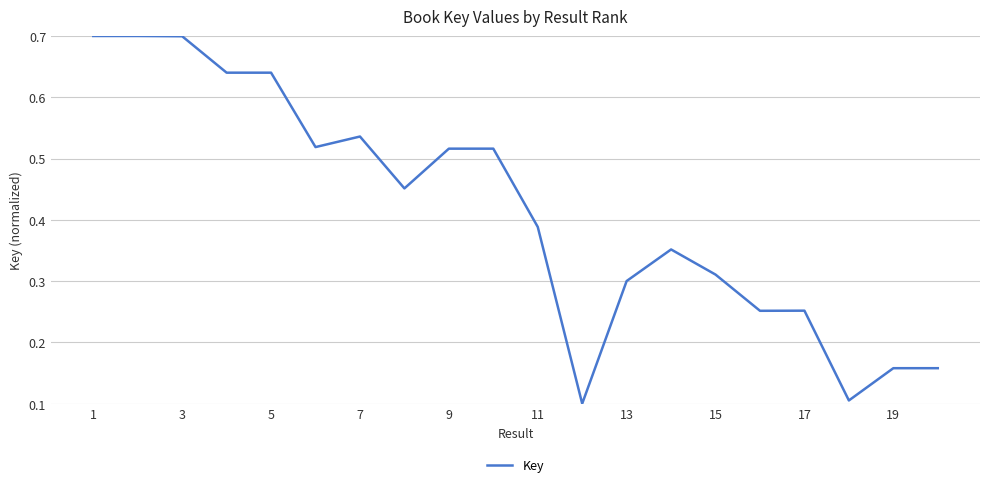

What is the maximum value shown in the chart?

0.7